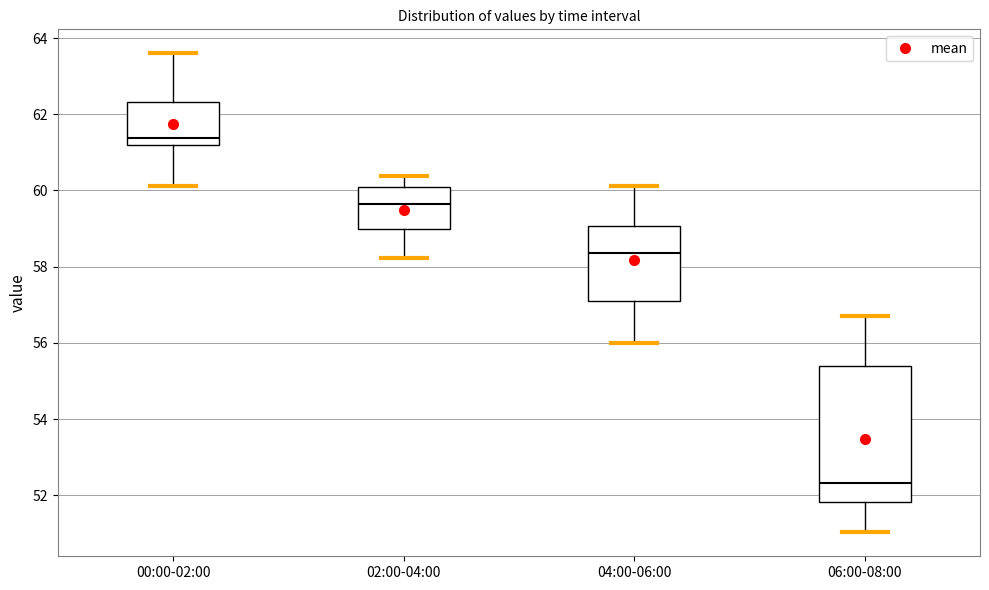

Reading left to right, transcribe this box plot: for each box, give where its median line is, the range the box spans, and where its two whiskers end, as read against the y-axis. The values are not printed on the chart, so give them approximately, as read against the axis.

00:00-02:00: median 61.4, box 61.2 to 62.4, whiskers 60.2 to 63.6
02:00-04:00: median 59.6, box 59.0 to 60.0, whiskers 58.2 to 60.4
04:00-06:00: median 58.4, box 57.2 to 59.0, whiskers 56.0 to 60.2
06:00-08:00: median 52.4, box 51.8 to 55.4, whiskers 51.0 to 56.8